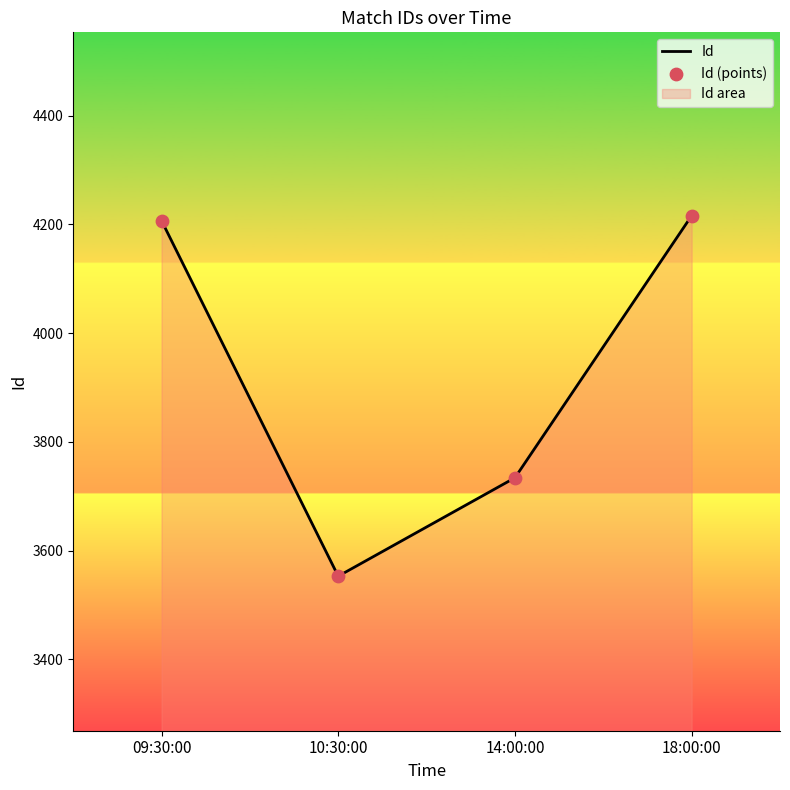

Which series has the largest Y range (max minus min)?

Id